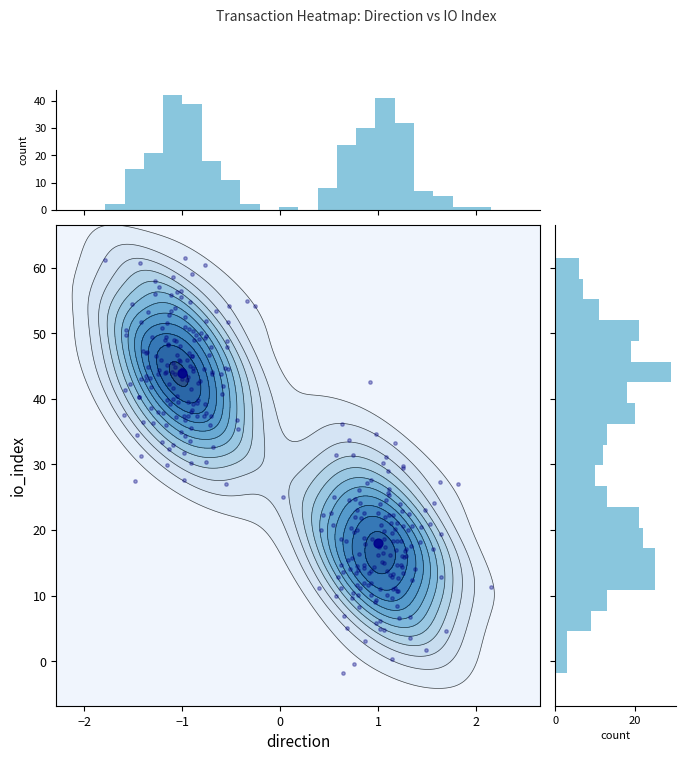

List the series in order of their overall mean, lowest first.

direction, io_index